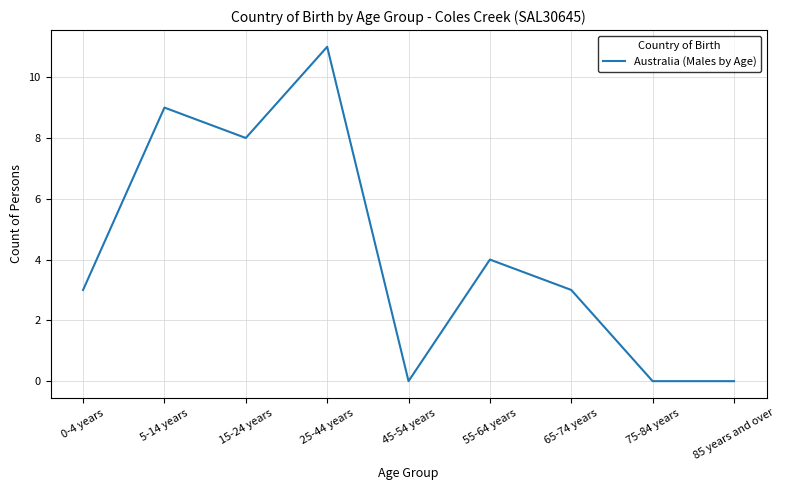

Which label corresponds to the largest value in the chart?

25-44 years